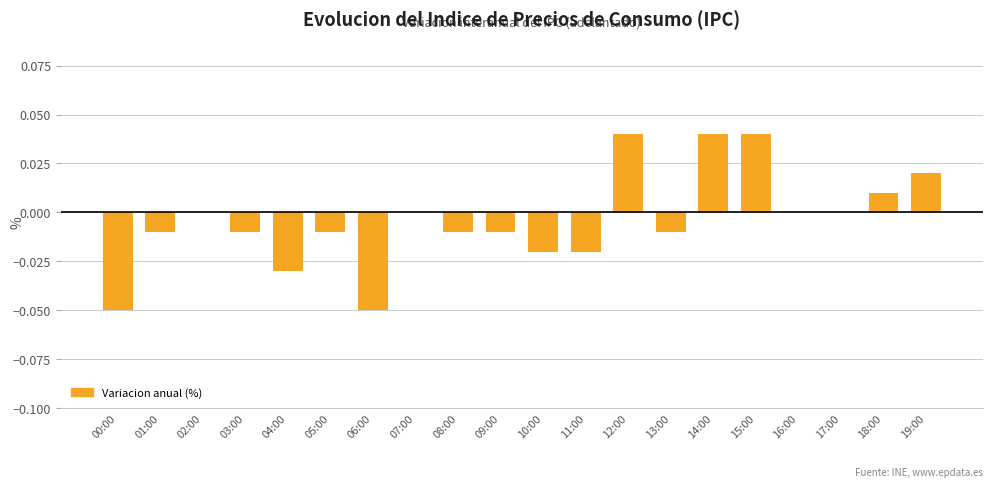

Count the number of data series in this chart.

1